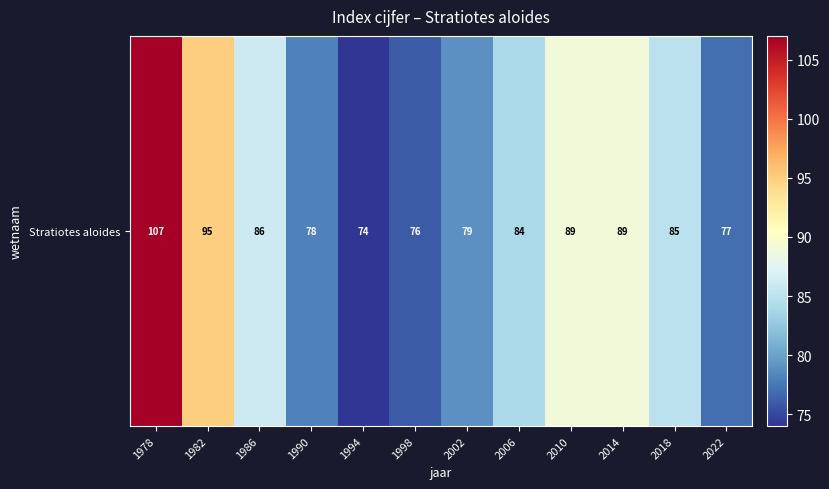

What is the difference between the maximum and minimum values?

33